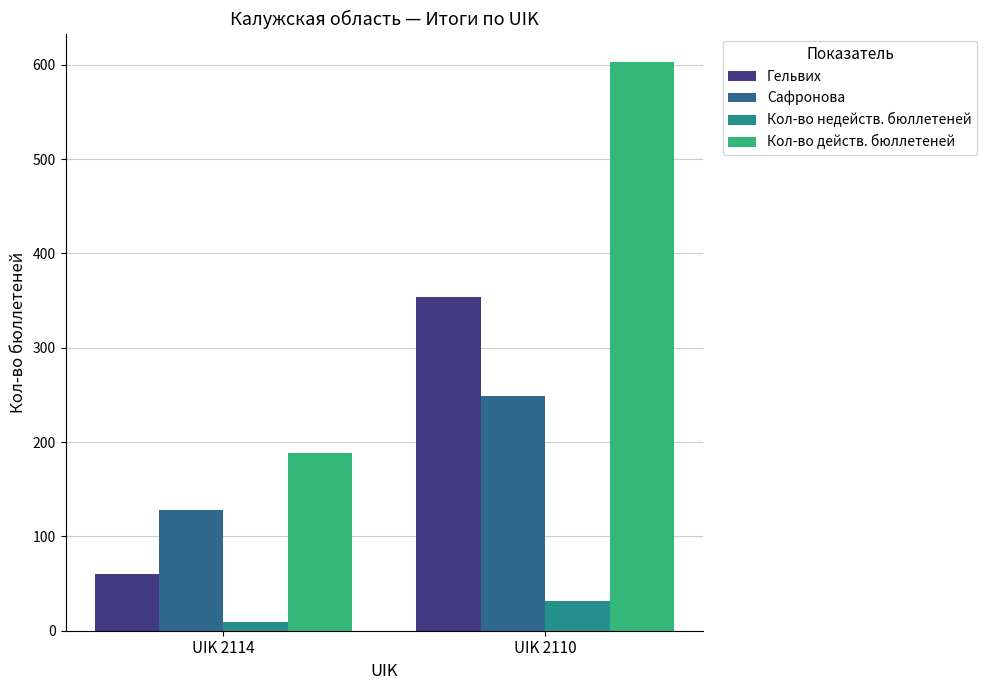

The value of Кол-во недейств. бюллетеней at UIK 2110 is 32. True or false?

True